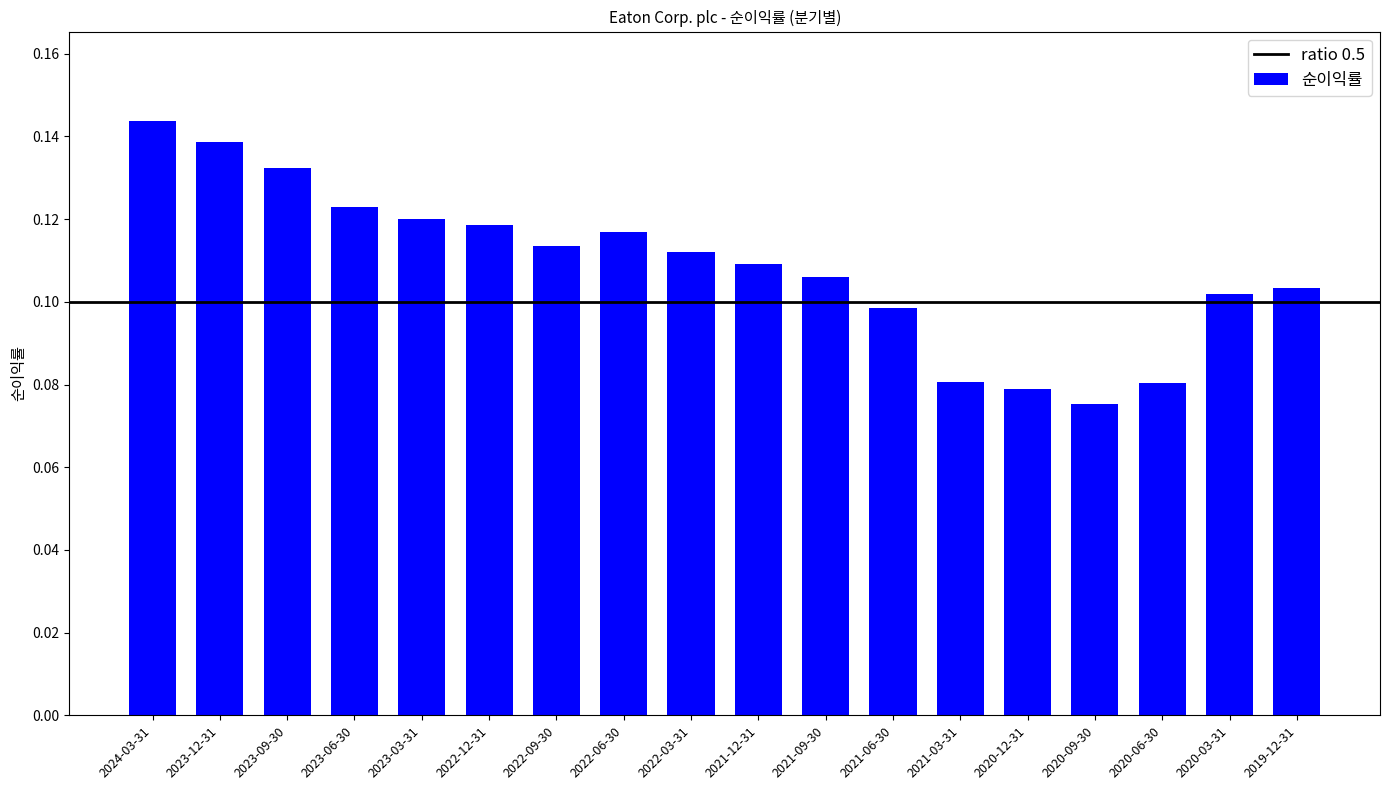

What is the label of the 7th bar from the right?

2021-06-30